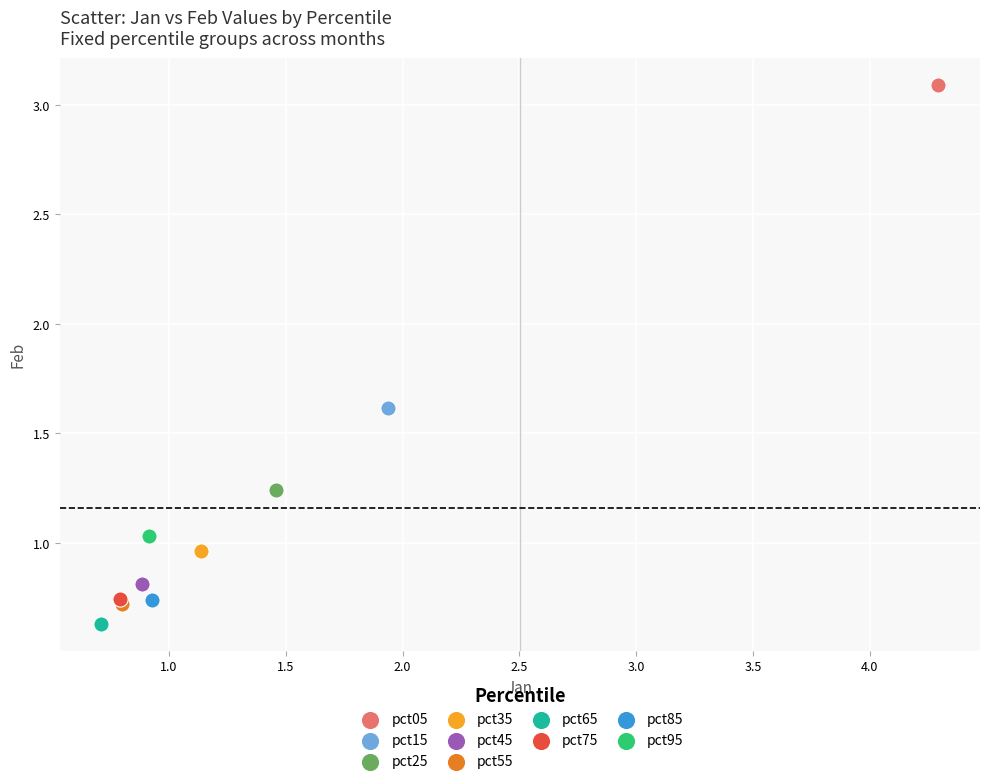

What are all the series names shown in the legend?

pct05, pct15, pct25, pct35, pct45, pct55, pct65, pct75, pct85, pct95